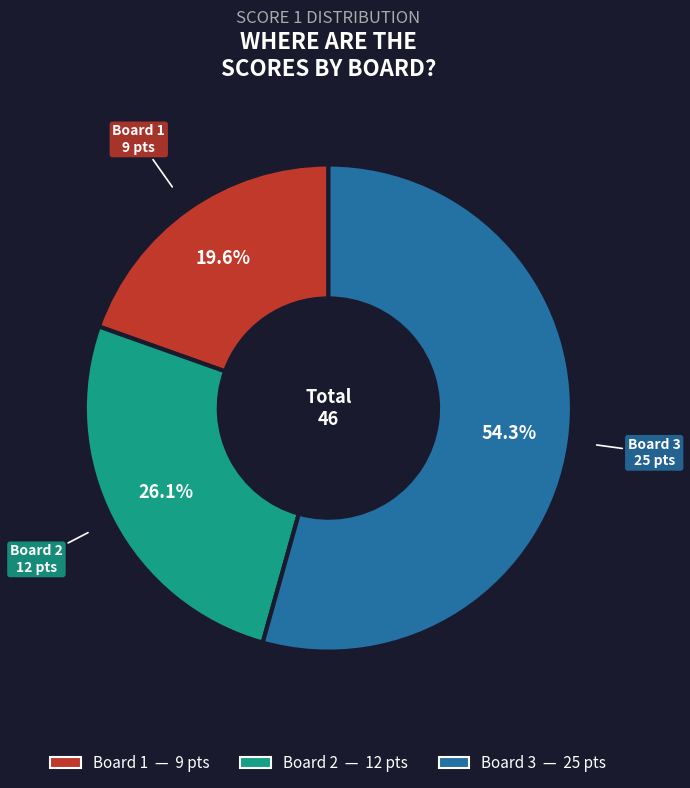

What is the smallest slice in the pie chart?

Board 1